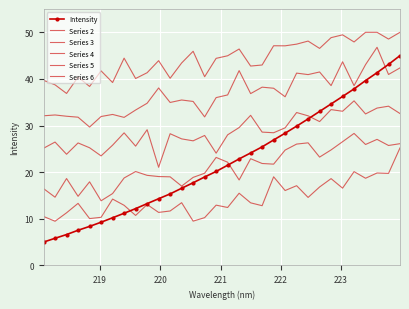

At how many categories does at least one series exceed 46?

13